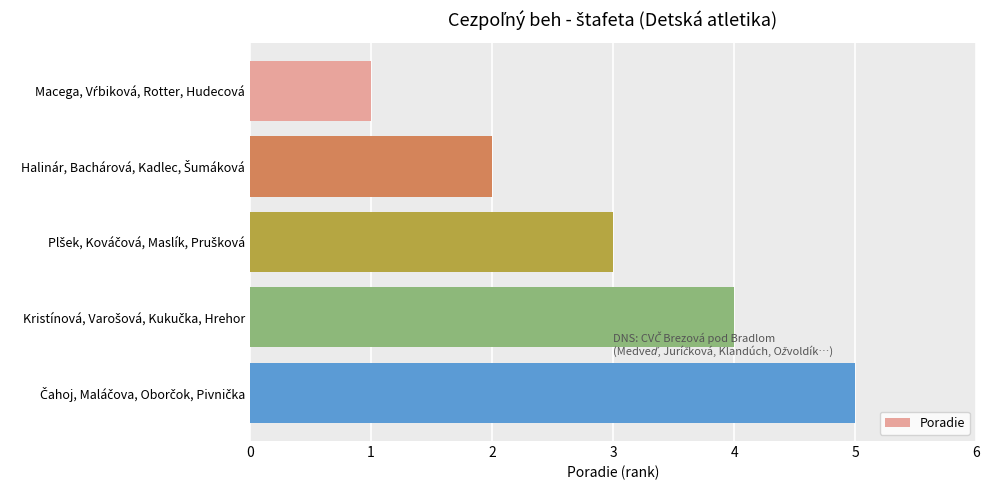

What is the difference between the second highest and second lowest values?

2